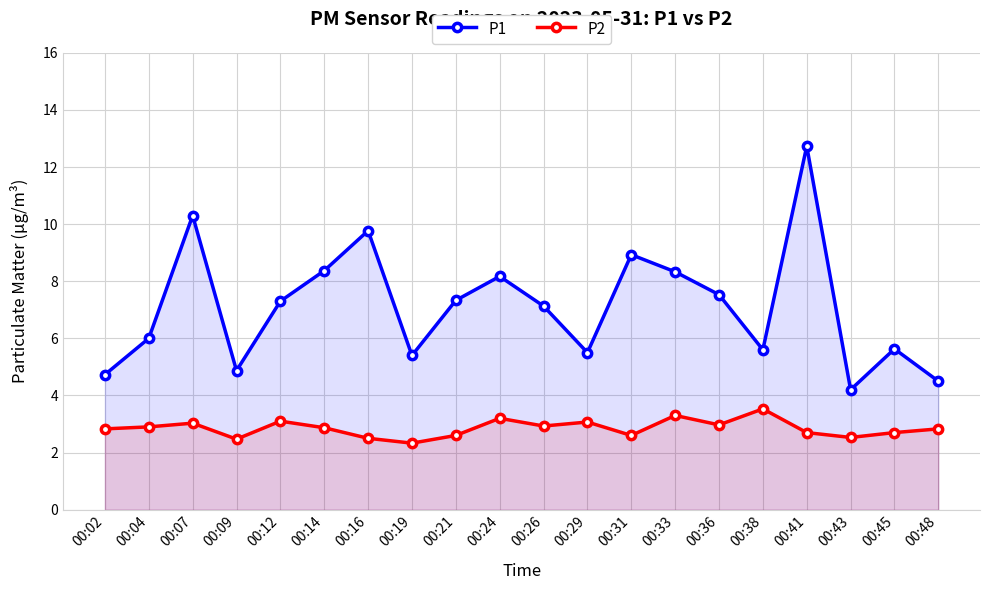

True or false: P2 and P1 cross at least once.

False